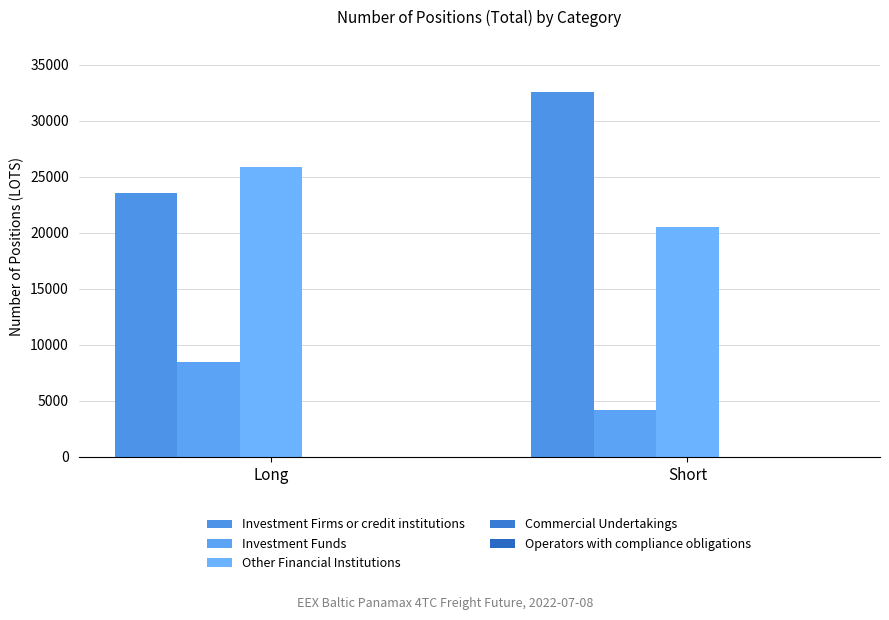

Does the chart contain stacked bars?

No